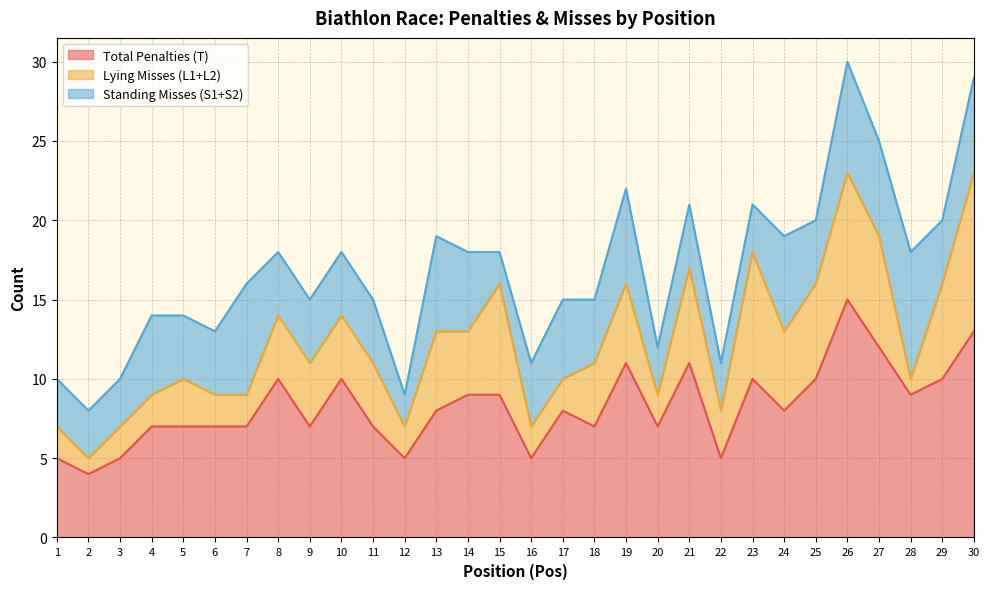

List the labels in order of Lying Misses (L1+L2) value, largest first.

30, 23, 26, 15, 27, 21, 25, 29, 13, 19, 24, 8, 9, 10, 11, 14, 18, 5, 22, 1, 3, 4, 6, 7, 12, 16, 17, 20, 2, 28